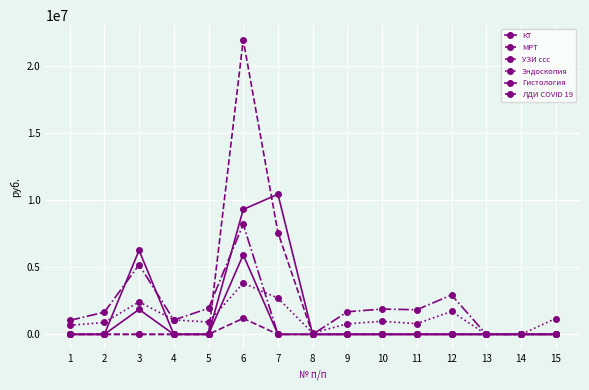

True or false: ЛДИ COVID 19 has more than 2 interior local peaks.

False